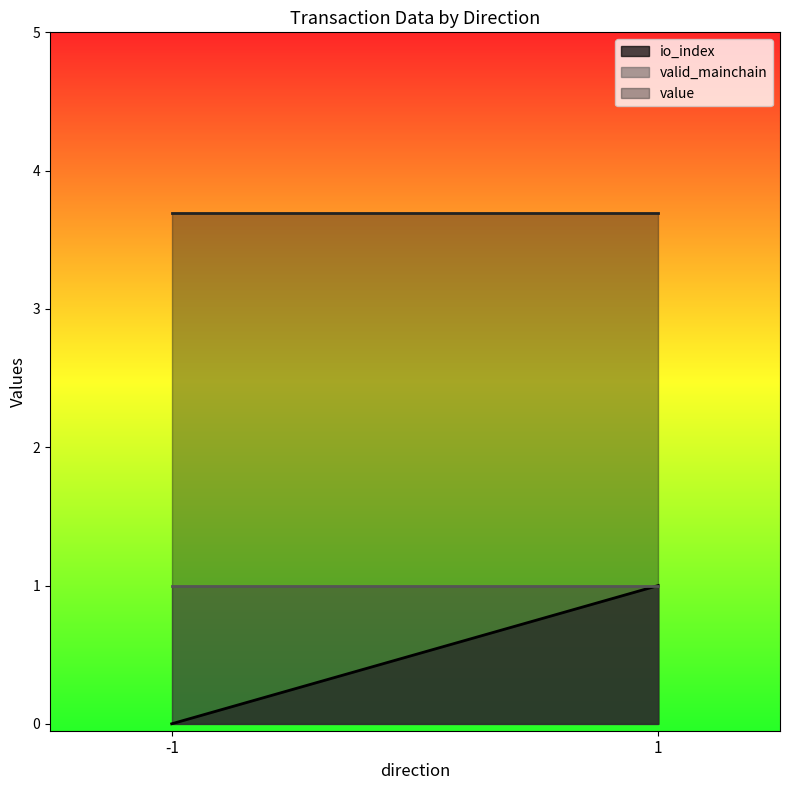

True or false: valid_mainchain has a value of 0.5 at -1.

False